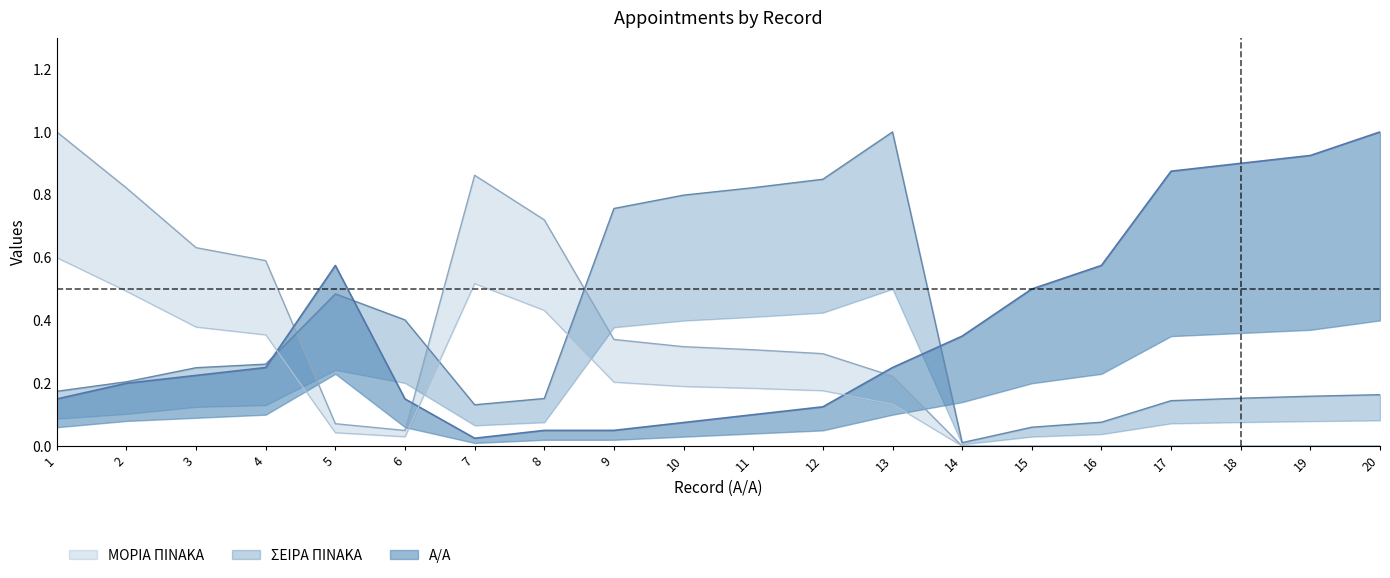

Which series changed the most between 7 and 20?

Α/Α